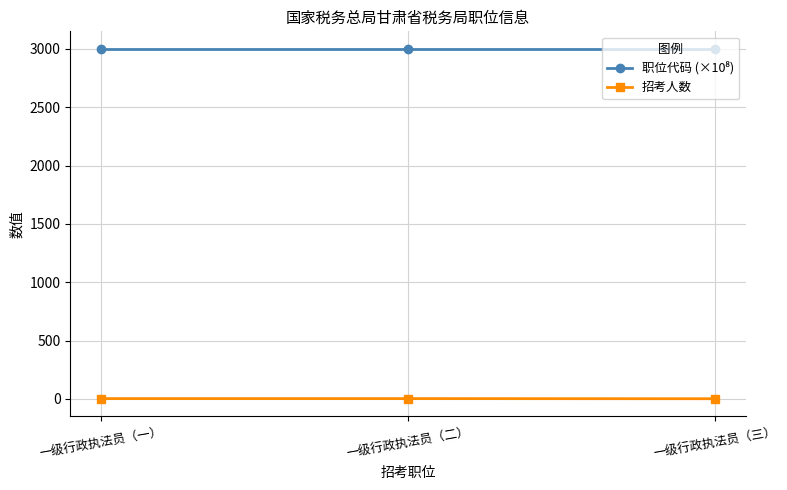

What is the maximum value shown in the chart?

3001.1